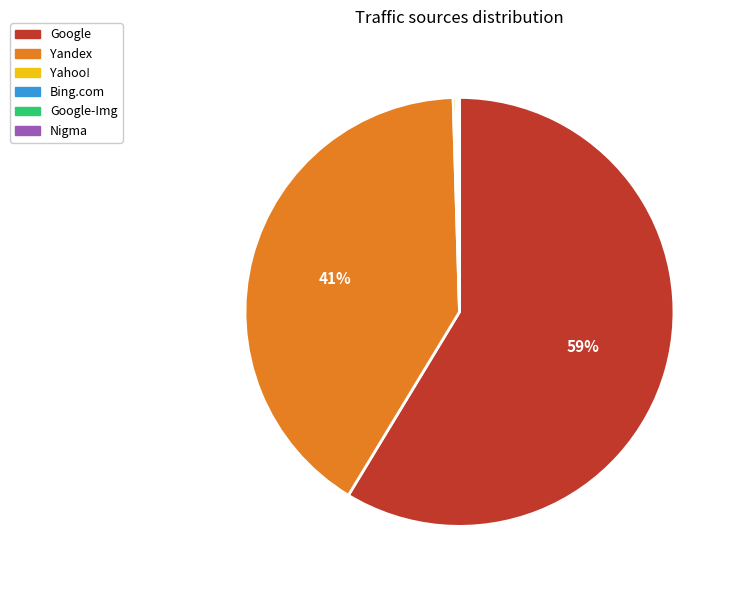

Which slice represents more than half of the pie?

Google